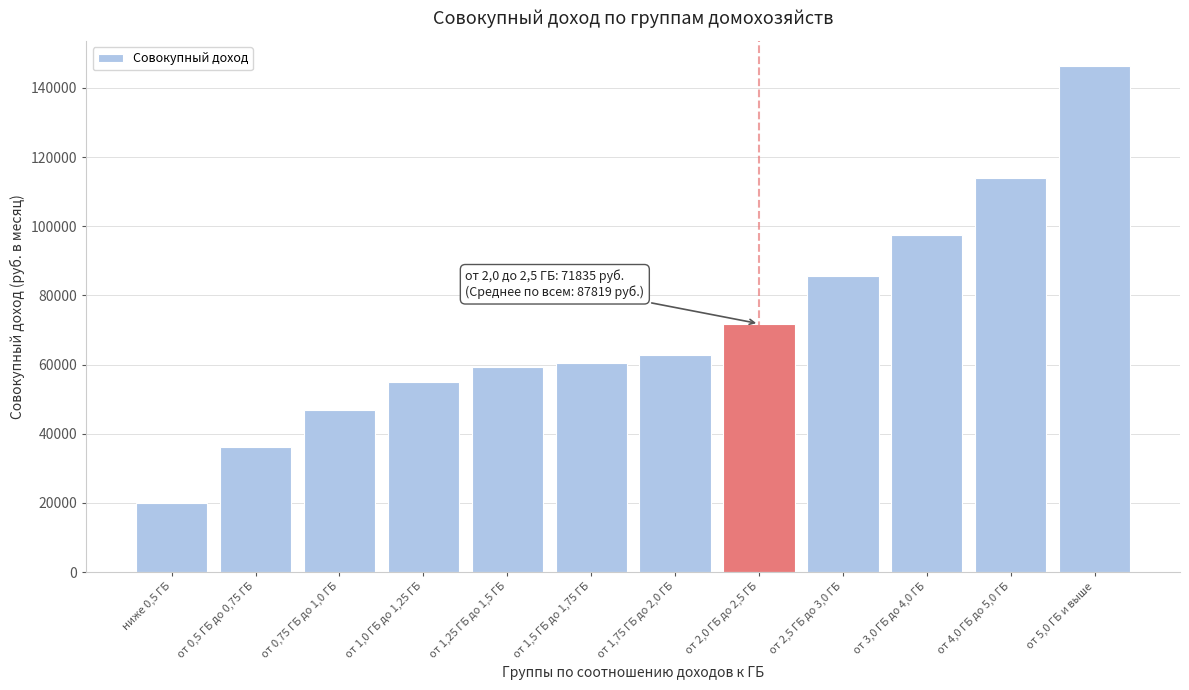

Reading left to right, list all the values displayed in this chart.

ниже 0,5 ГБ=20038.9	от 0,5 ГБ до 0,75 ГБ=36206.0	от 0,75 ГБ до 1,0 ГБ=46773.9	от 1,0 ГБ до 1,25 ГБ=54988.6	от 1,25 ГБ до 1,5 ГБ=59284.6	от 1,5 ГБ до 1,75 ГБ=60389.7	от 1,75 ГБ до 2,0 ГБ=62906.1	от 2,0 ГБ до 2,5 ГБ=71835.3	от 2,5 ГБ до 3,0 ГБ=85718.2	от 3,0 ГБ до 4,0 ГБ=97436.8	от 4,0 ГБ до 5,0 ГБ=114105.4	от 5,0 ГБ и выше=146220.0